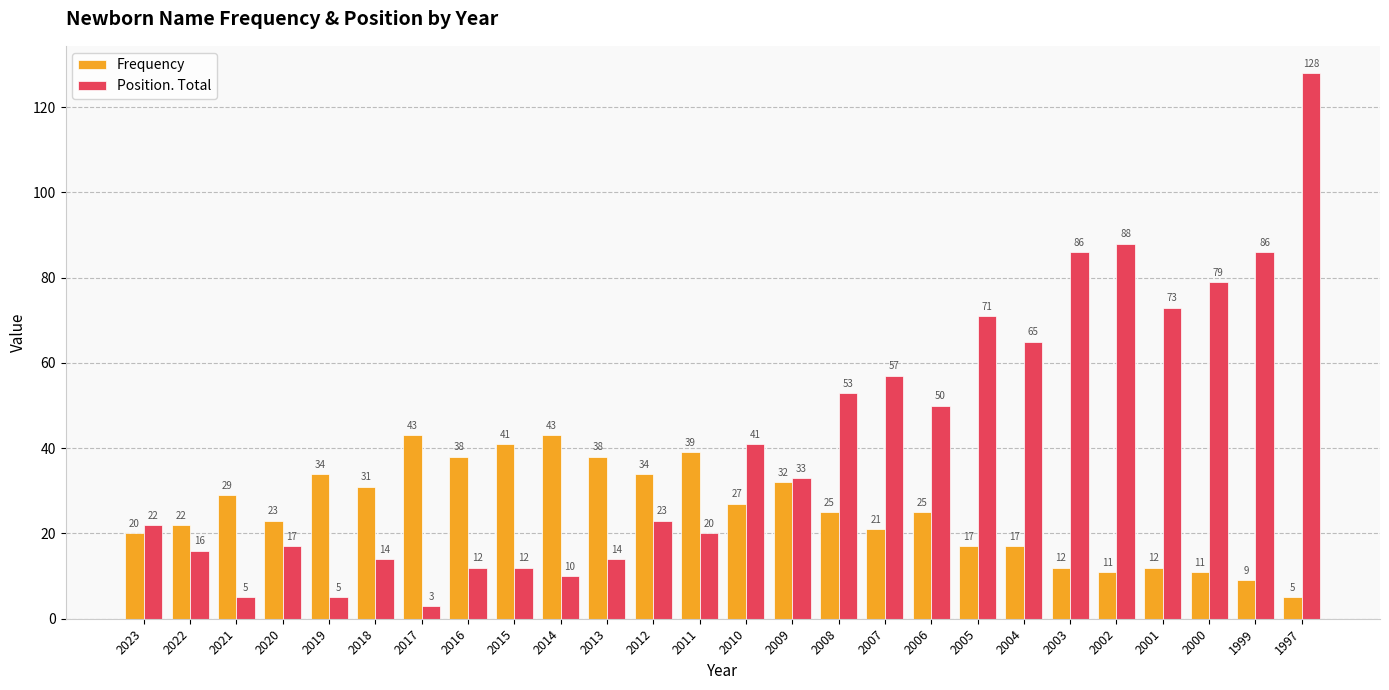

Is it true that Position. Total equals 10 at 2020?

False